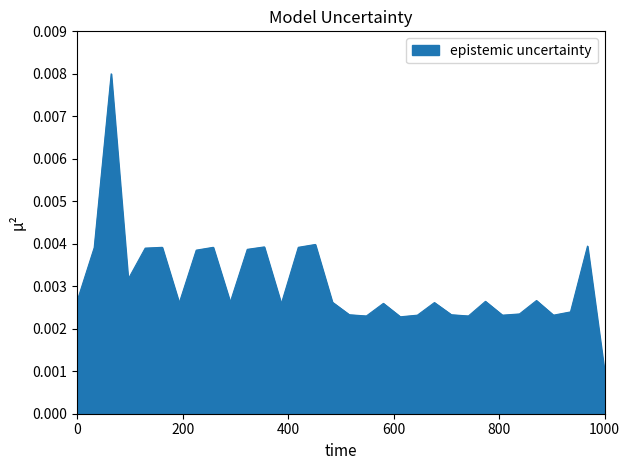

Which label corresponds to the smallest value in the chart?

1000